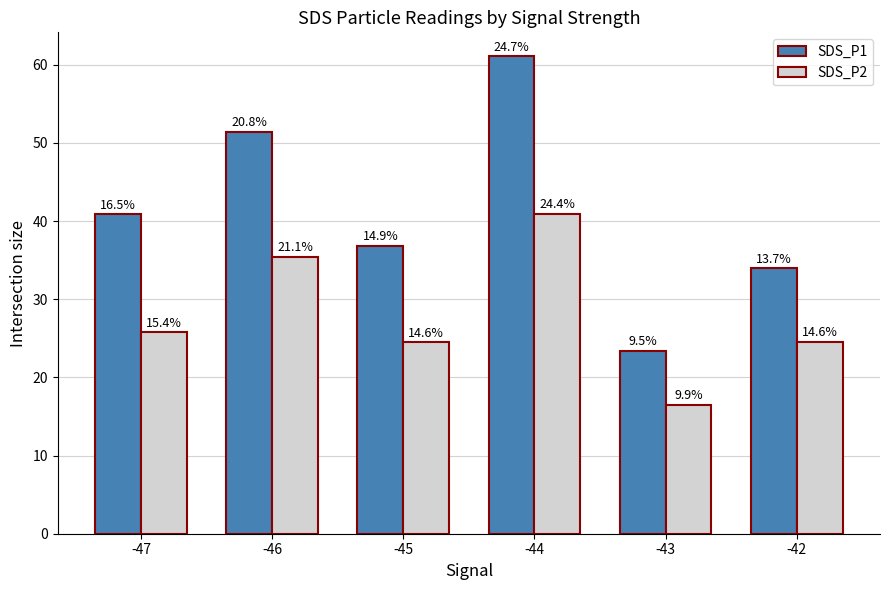

How many bars are there in each group?

2